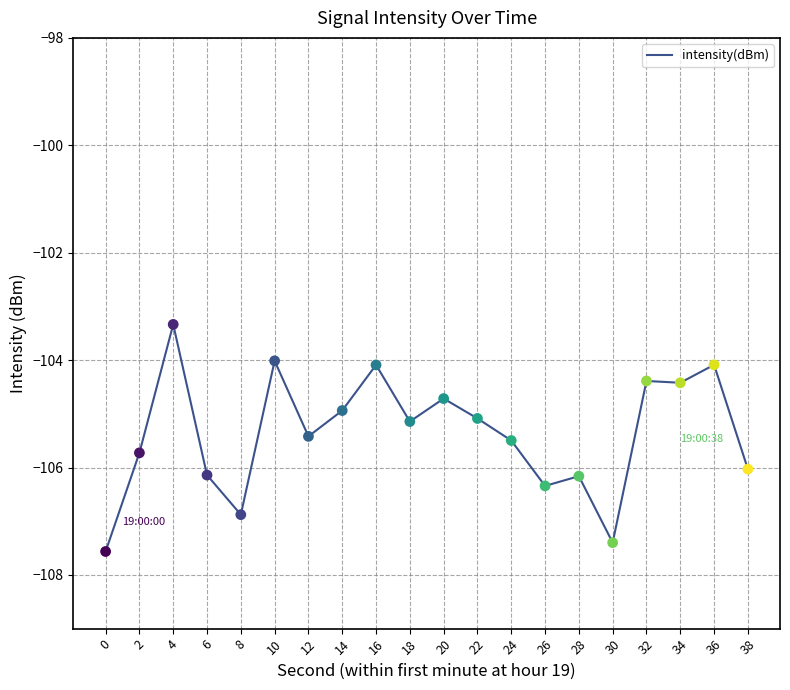

What is the change in value from 0 to 10?

+3.6